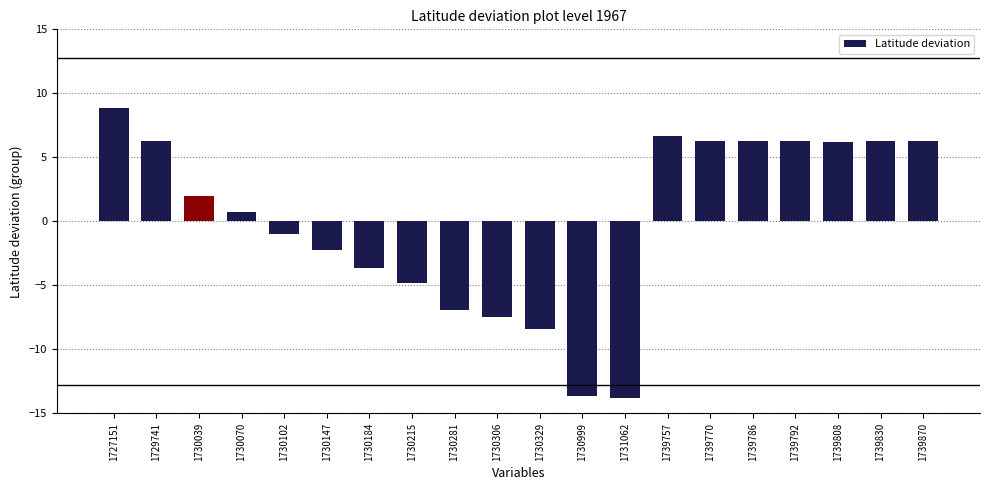

What is the greatest value displayed?

8.8